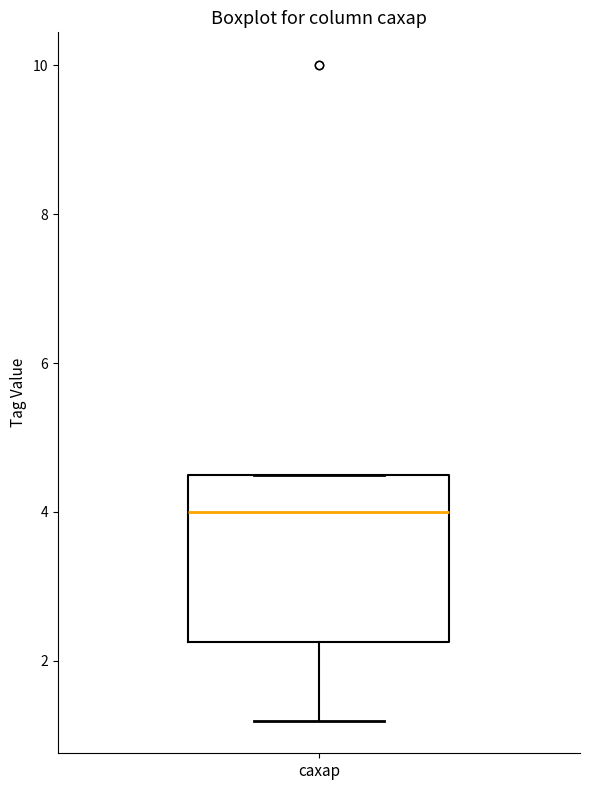

Transcribe this box plot: give where the median line is, the range the box spans, and where the two whiskers end, as read against the y-axis. The values are not printed on the chart, so give them approximately, as read against the axis.

median 4.0, box 2.2 to 4.6, whiskers 1.2 to 4.6